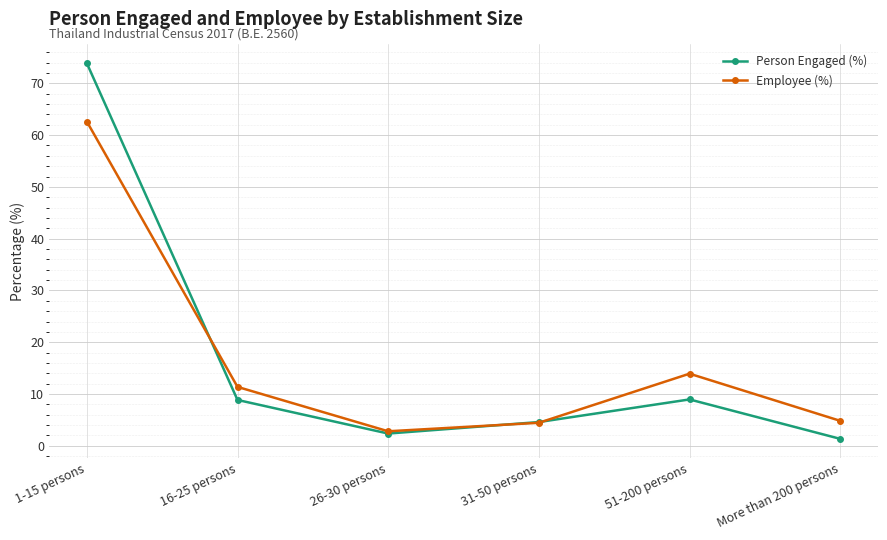

Which series has the largest range (max minus min)?

Person Engaged (%)